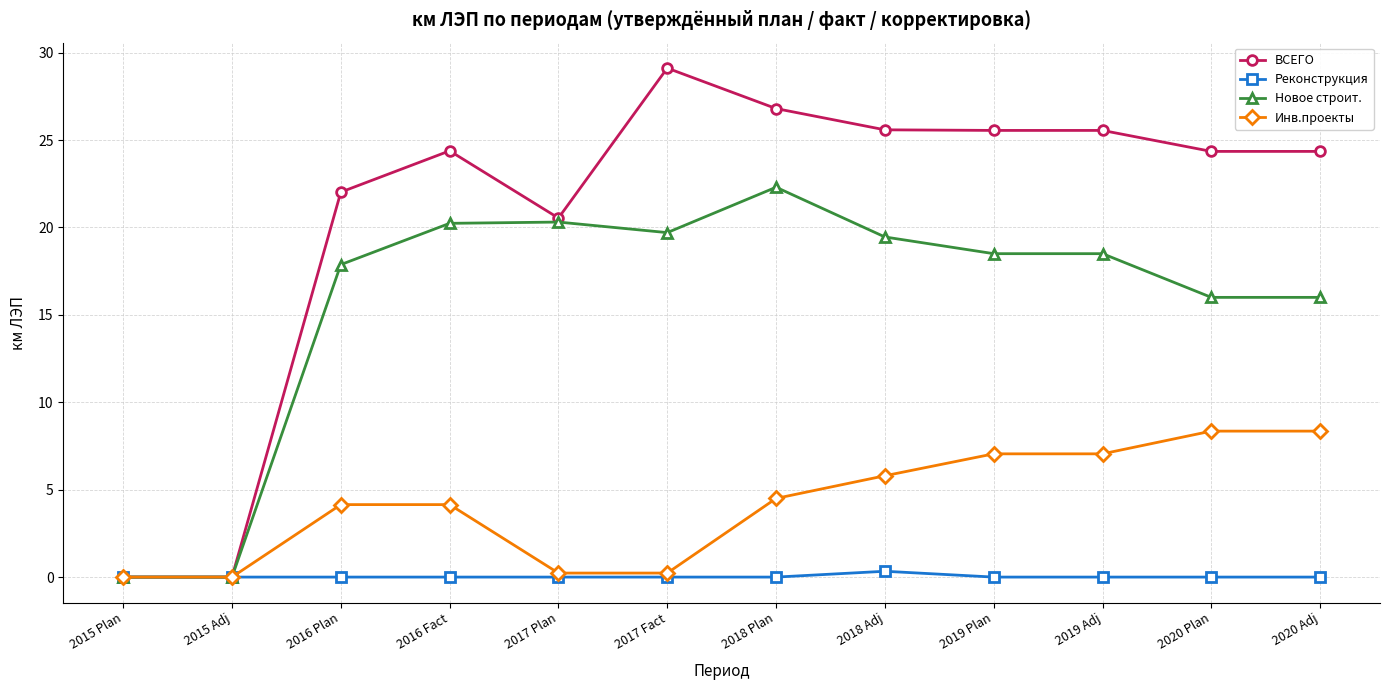

Is it true that Инв.проекты equals 5.8 at 2018 Adj?

True